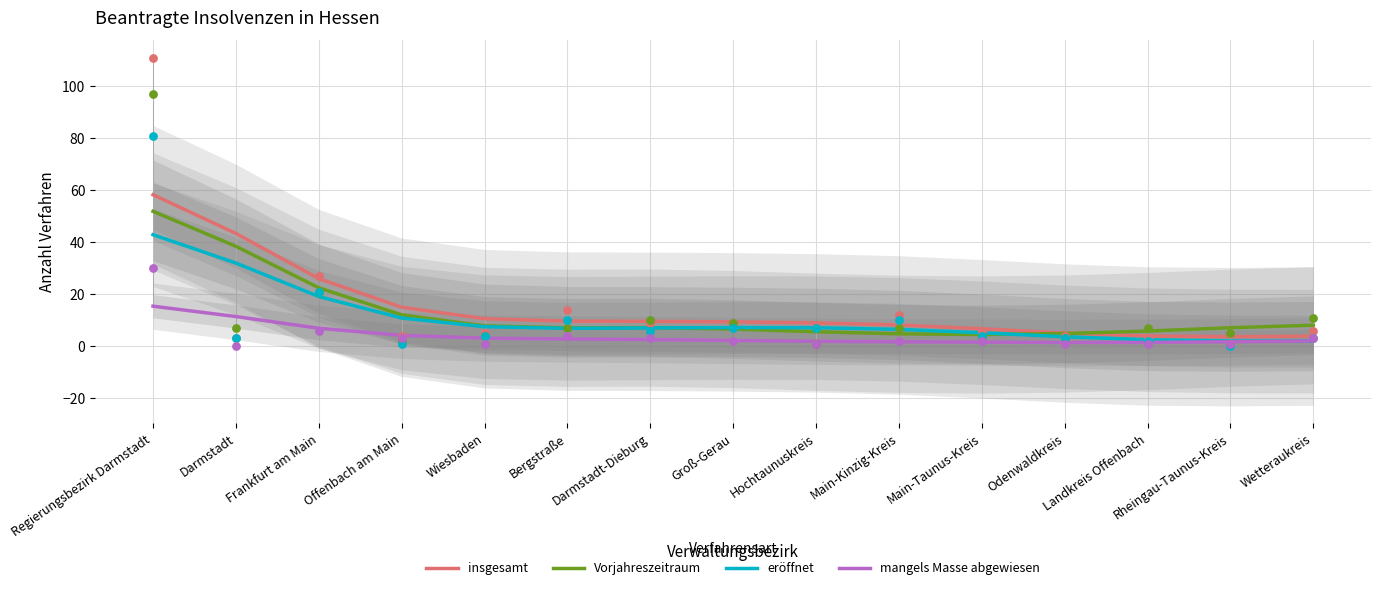

Is the value of eröffnet at Regierungsbezirk Darmstadt greater than the value of Vorjahreszeitraum at Wiesbaden?

Yes